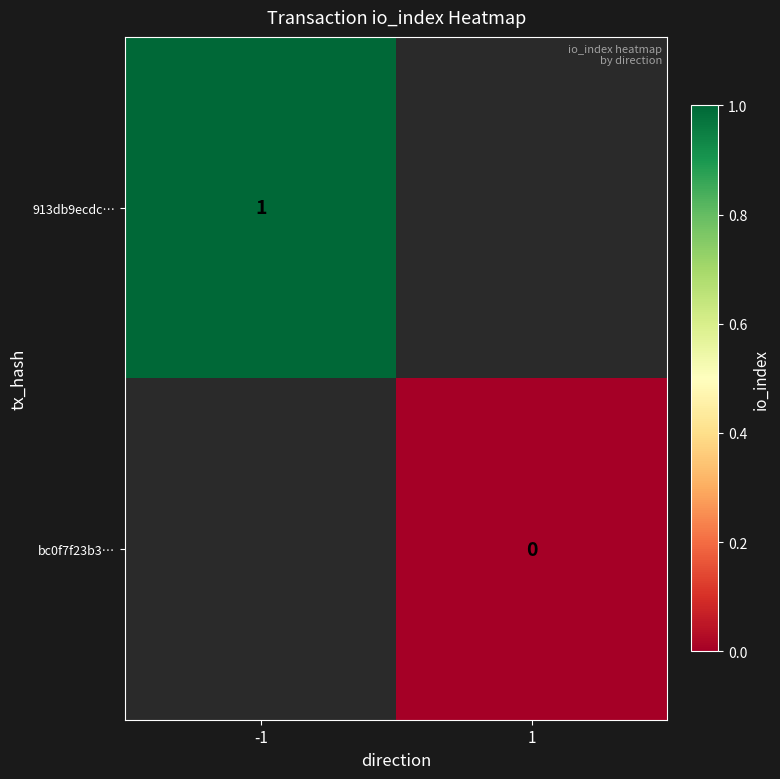

What is the greatest value displayed?

1.0